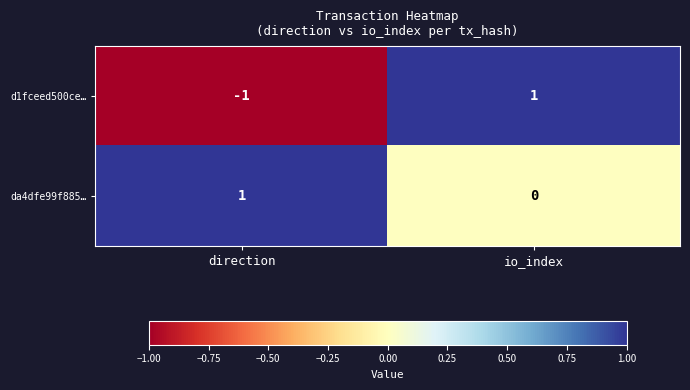

Reading right to left, extract all data points from this chart.

d1fceed500ce…: io_index=1	direction=-1
da4dfe99f885…: io_index=0	direction=1